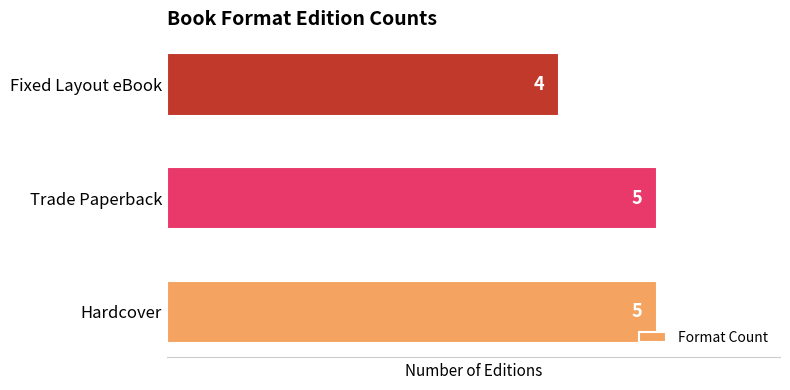

What is the minimum value shown in the chart?

4